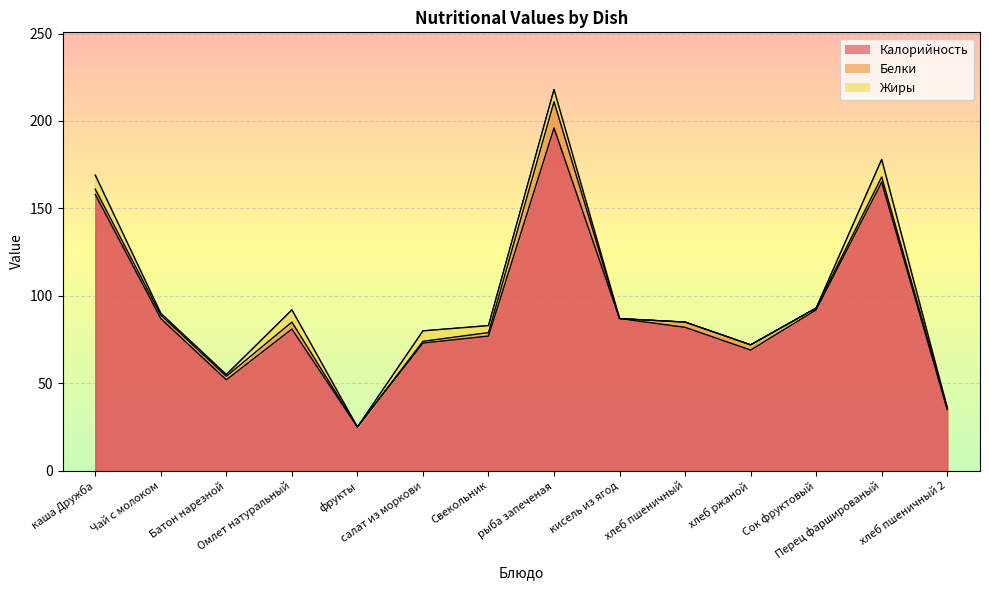

True or false: Калорийность has a value of 22 at хлеб ржаной.

False